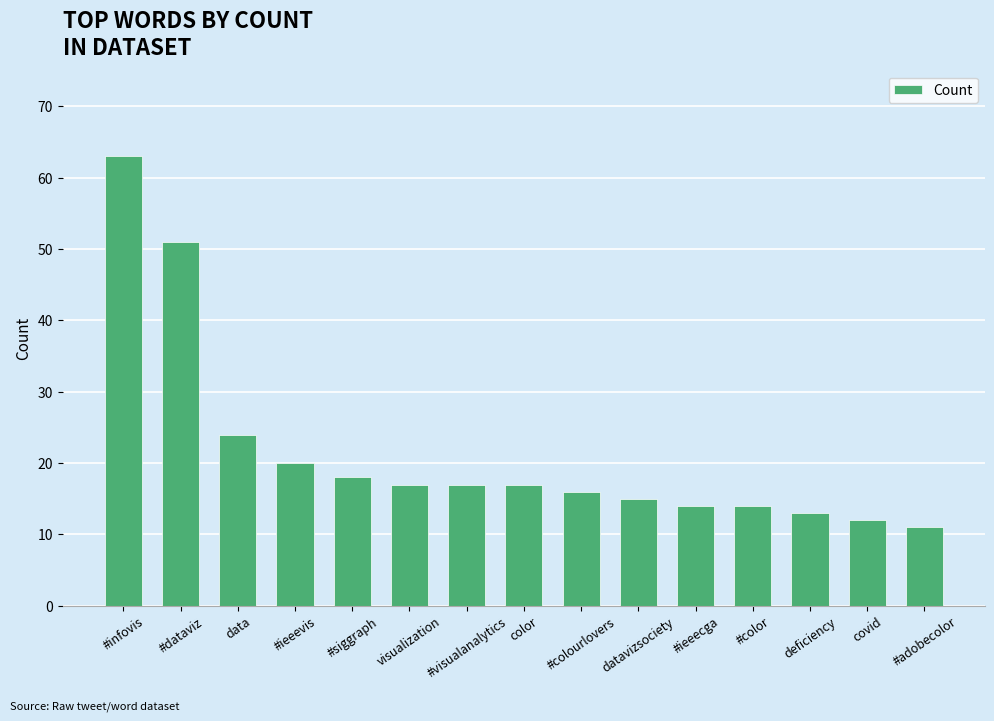

What is the label of the 8th bar from the right?

color